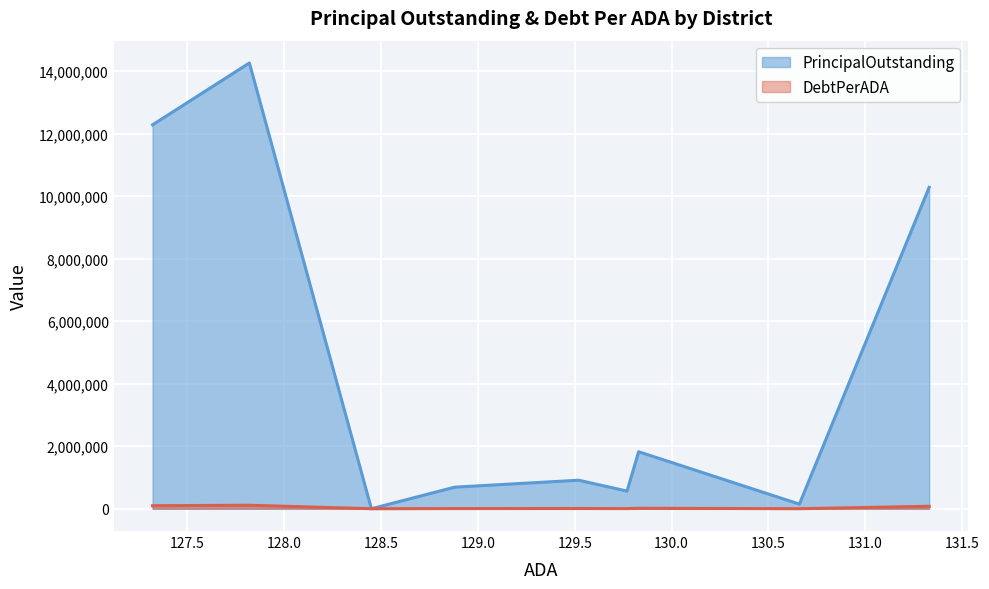

Which label corresponds to the smallest value in the chart?

Meyersville ISD